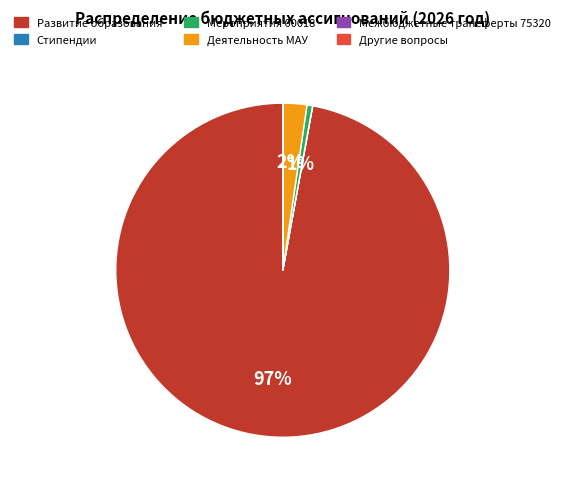

Which category has the biggest portion of the pie?

Развитие образования